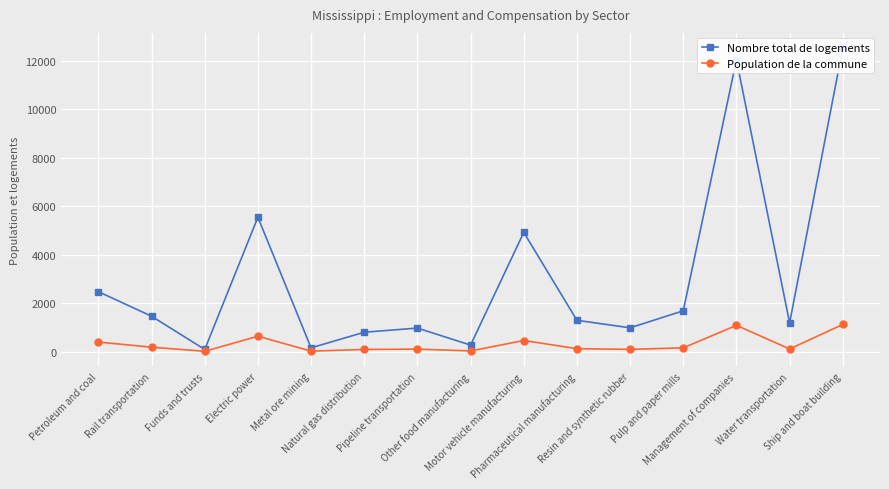

How many series are shown in this chart?

2